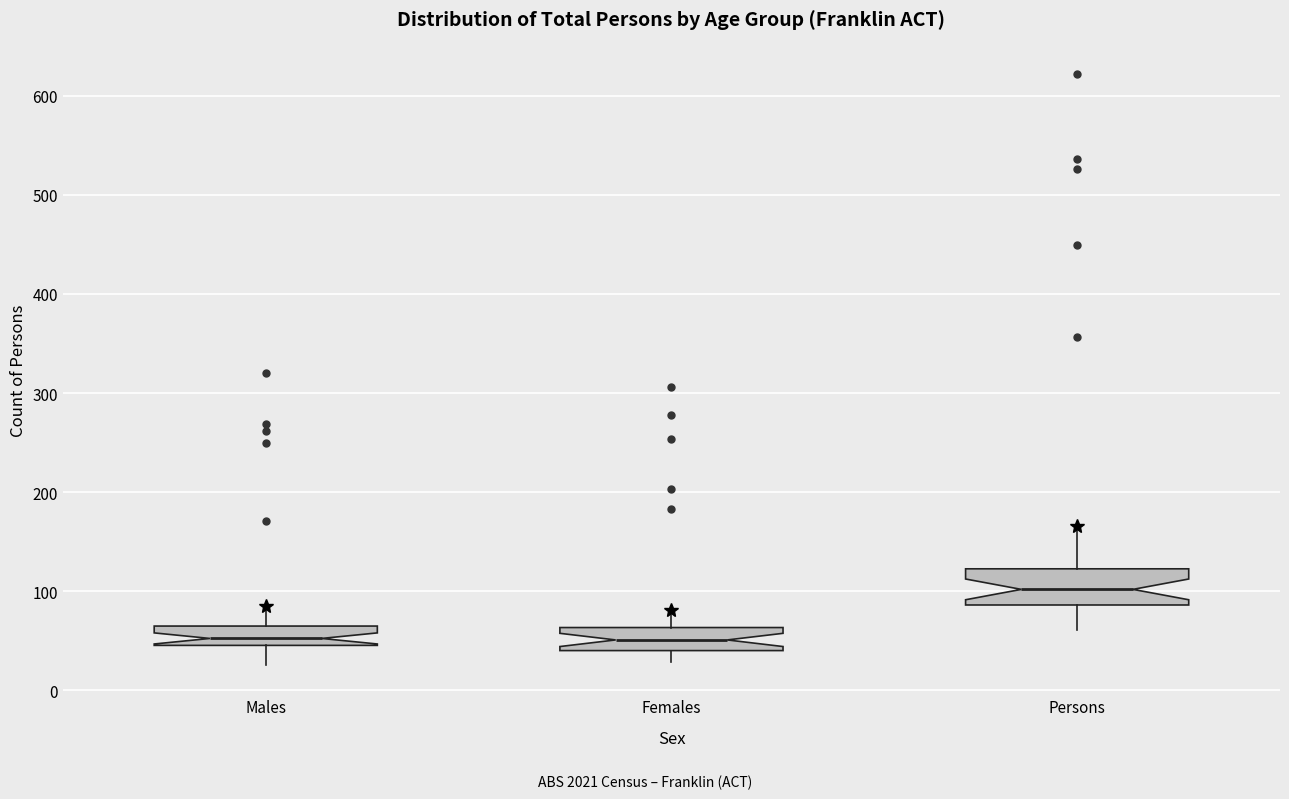

Which box's median line is the highest?

Persons